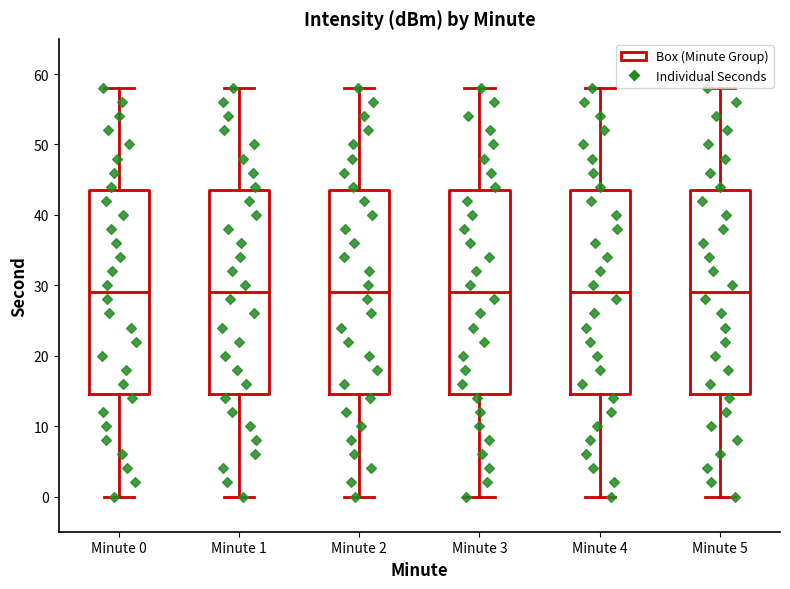

Where does the median line of the box for Minute 2 sit on the y-axis? The values are not printed on the chart, so give them approximately, as read against the axis.

29